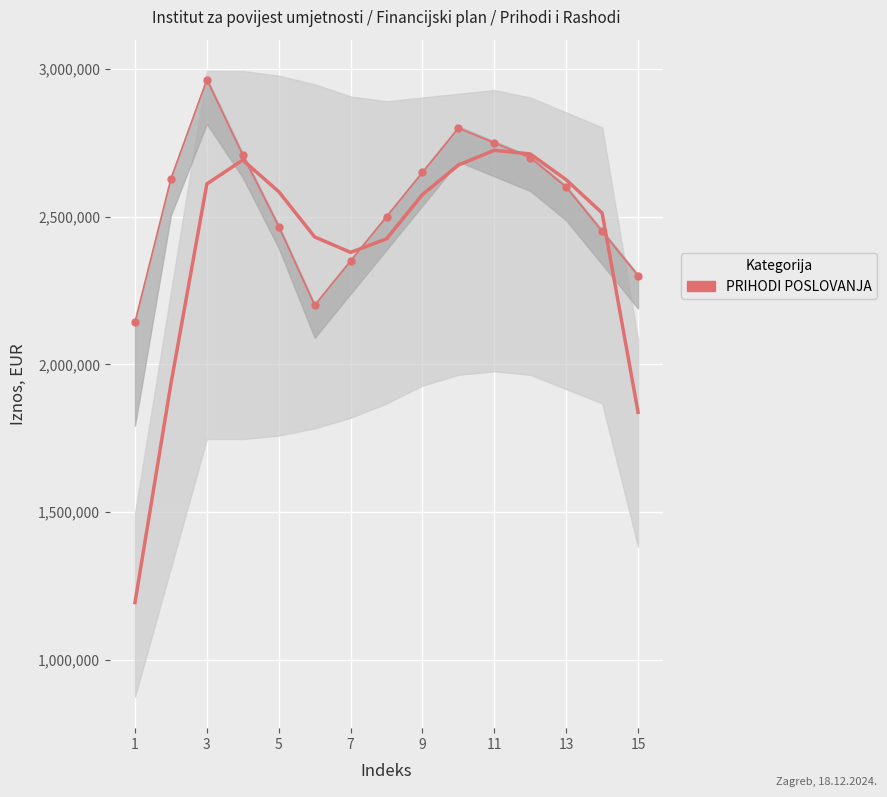

What is the value of the 4th point from the left?

2708928